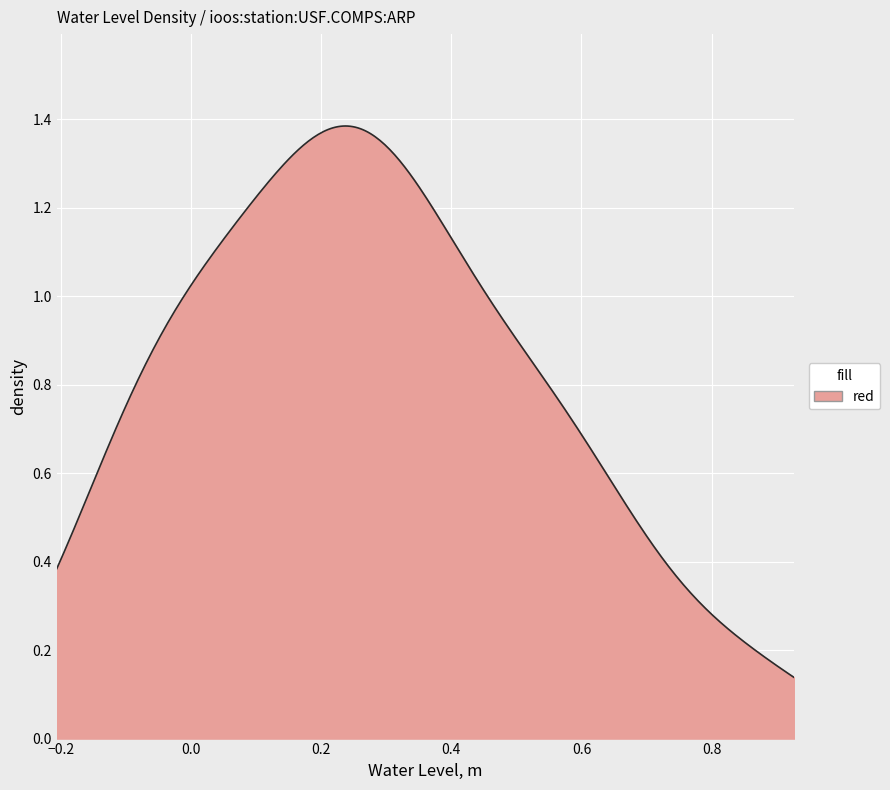

How many lines are shown in the chart?

1